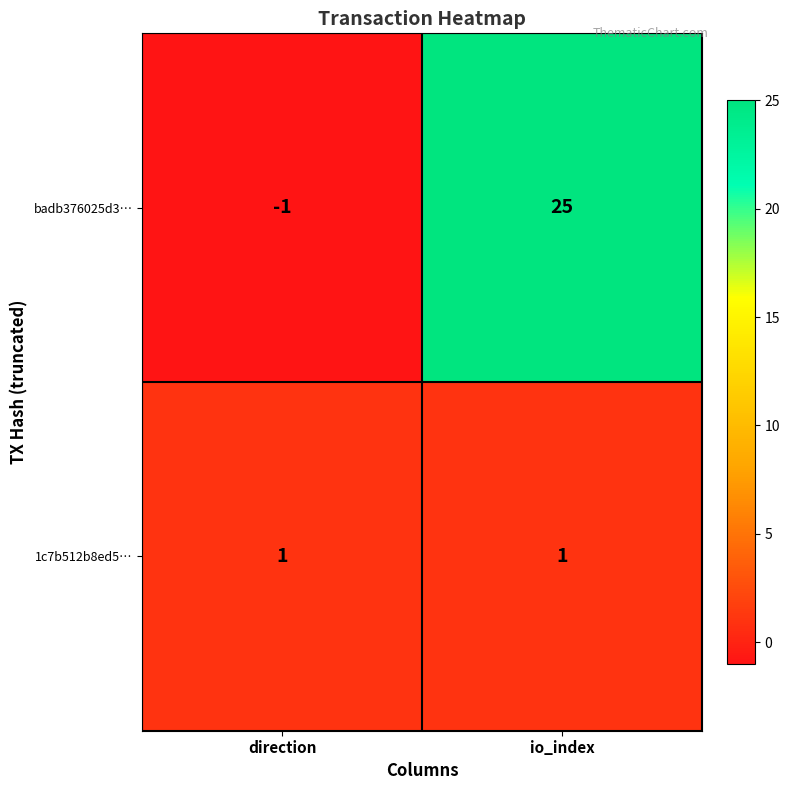

Is it true that 1c7b512b8ed5… equals 0 at io_index?

False